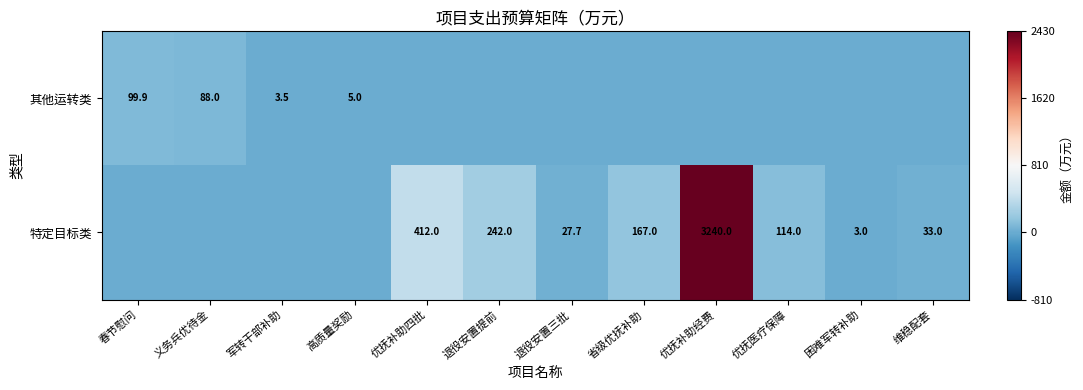

True or false: 其他运转类 has a value of 47.5 at 义务兵优待金.

False